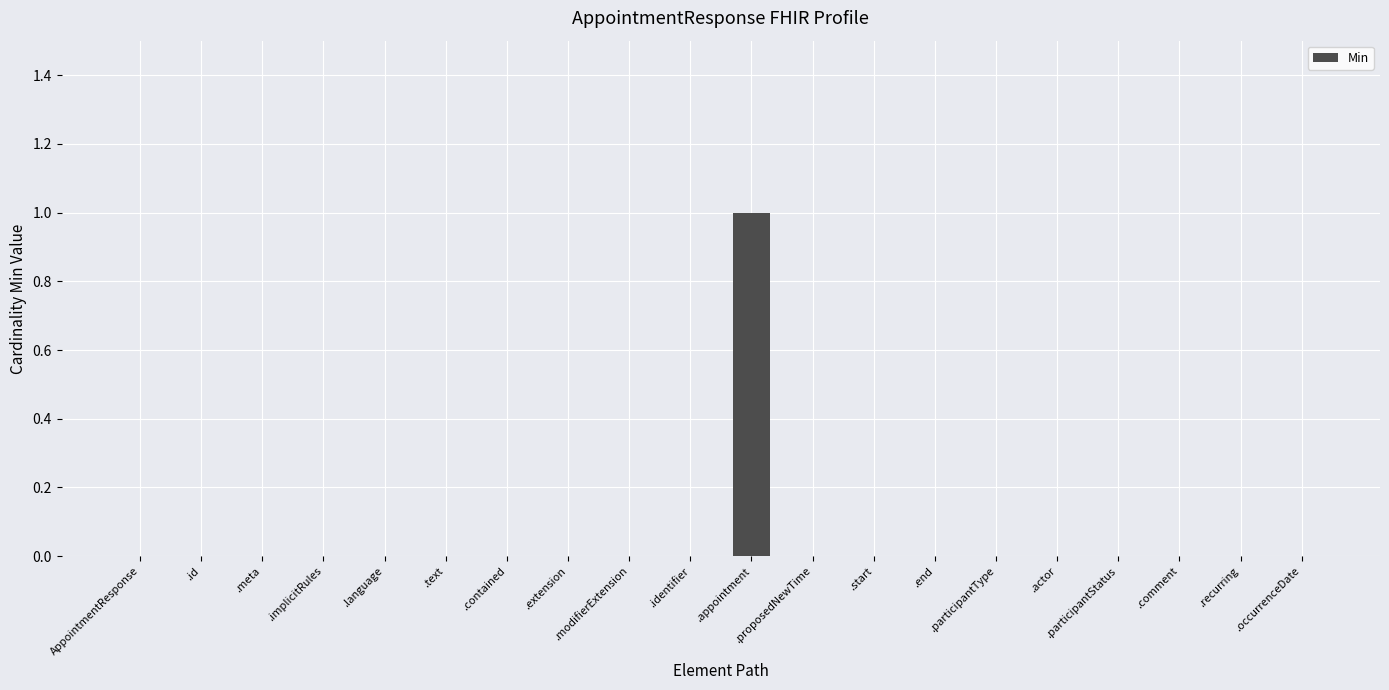

Reading left to right, transcribe all the data shown in this chart.

0	0	0	0	0	0	0	0	0	0	1	0	0	0	0	0	0	0	0	0